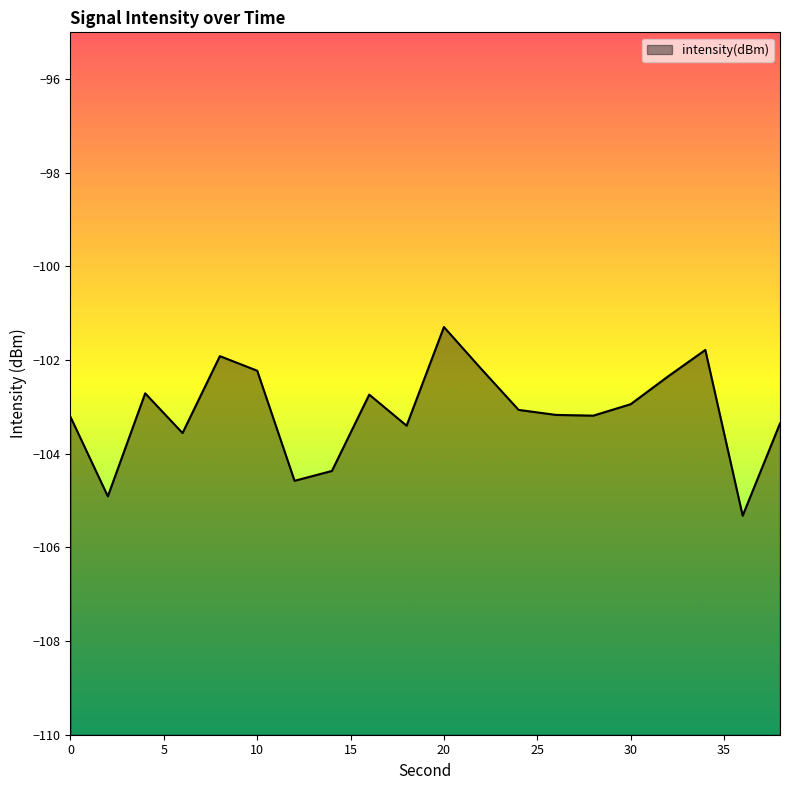

Reading left to right, extract all data points from this chart.

-103.2	-104.9	-102.7	-103.6	-101.9	-102.2	-104.6	-104.4	-102.7	-103.4	-101.3	-102.2	-103.1	-103.2	-103.2	-102.9	-102.3	-101.8	-105.3	-103.4